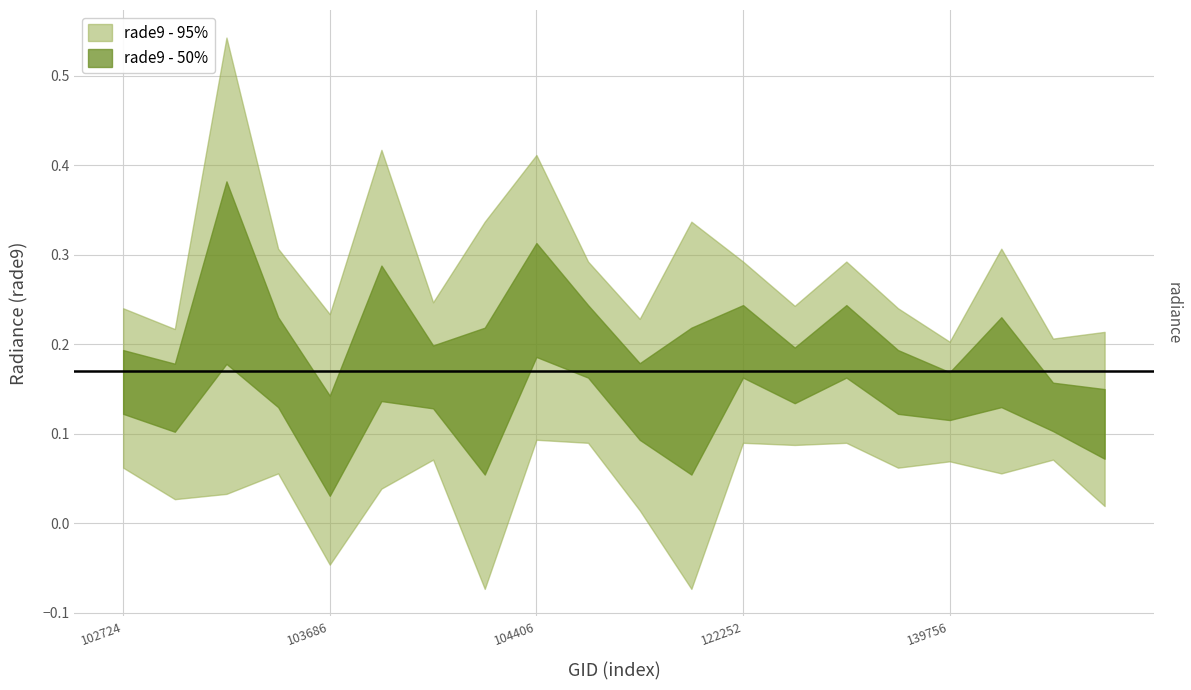

What is the highest value of the rade9_bin_mdn series?

0.3